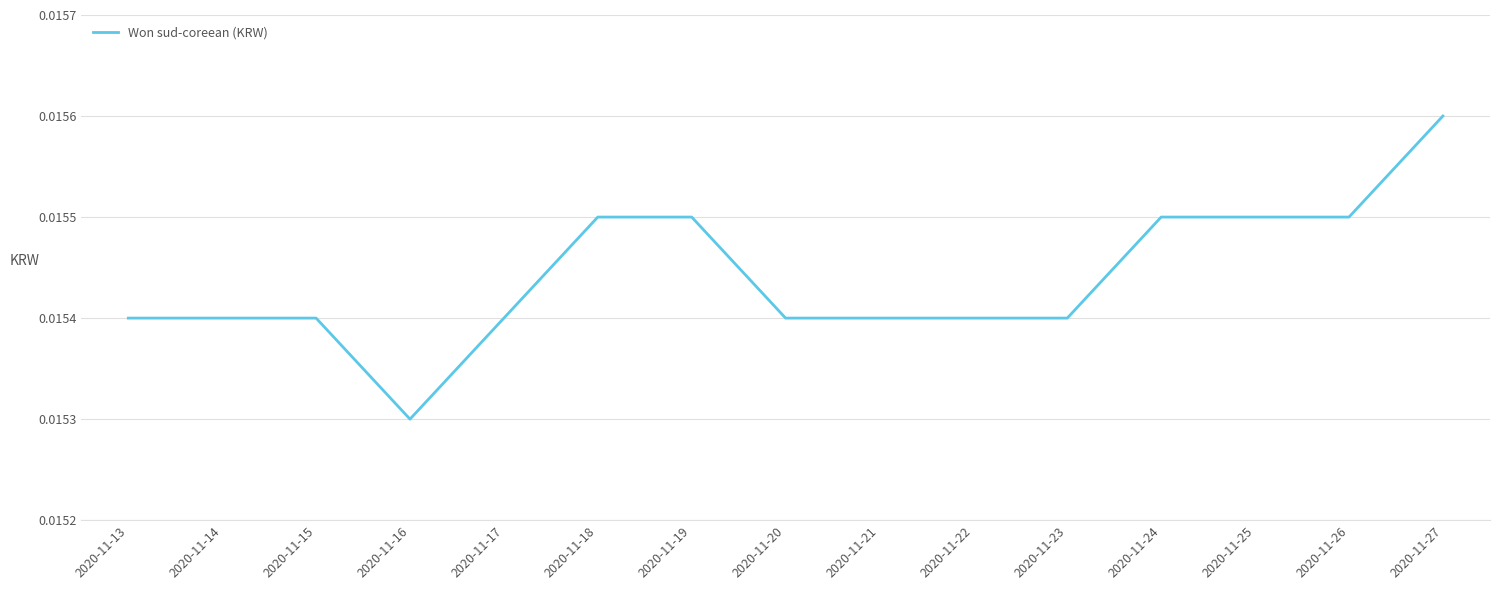

How many lines are shown in the chart?

1